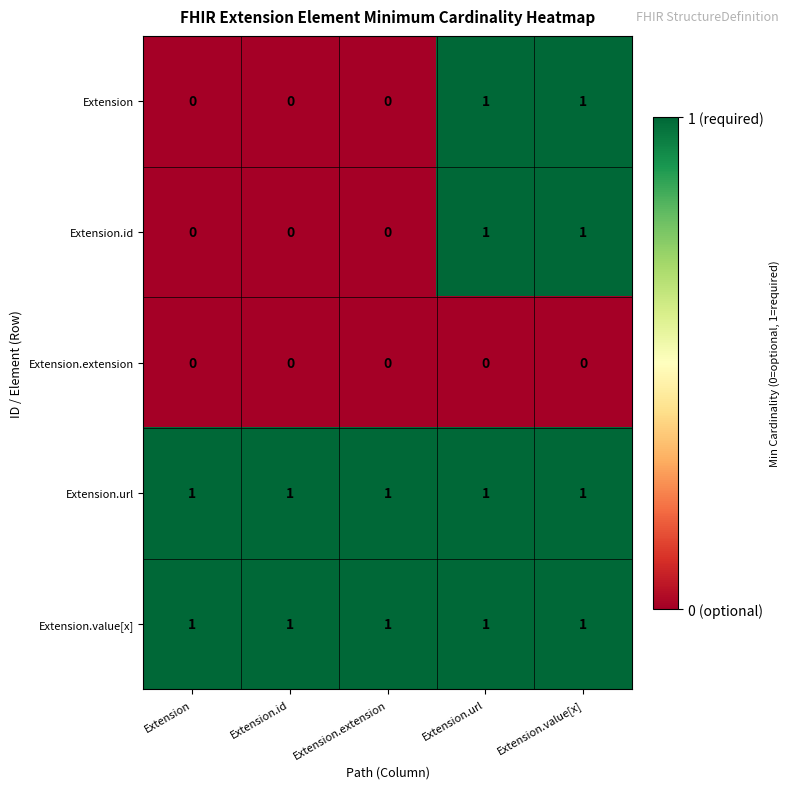

What is the total value across all series at Extension.value[x]?

4